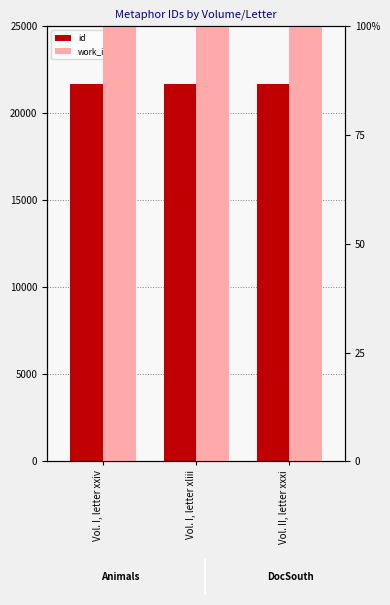

Rank the series by their maximum value, from highest to lowest.

id, work_id